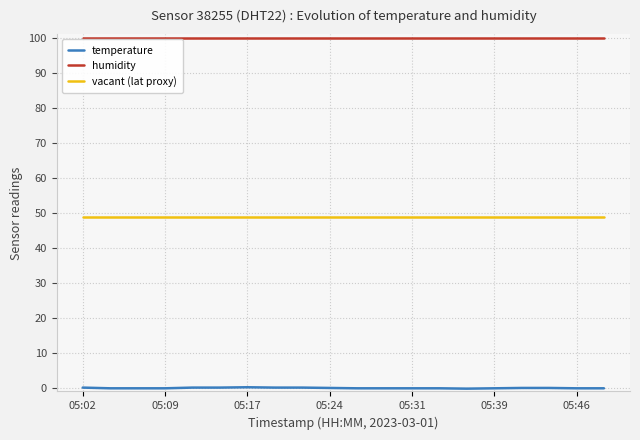

True or false: temperature and humidity intersect in this chart.

False